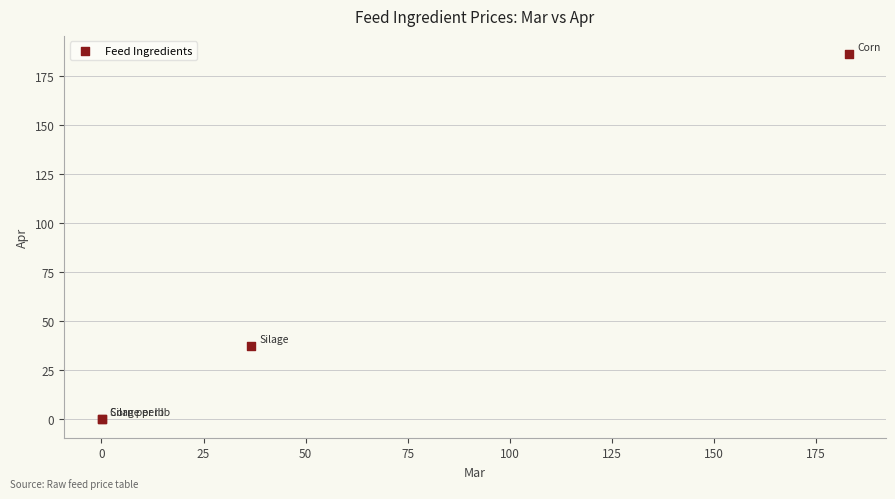

What Y value in the scatter plot is closest to 93?

37.2